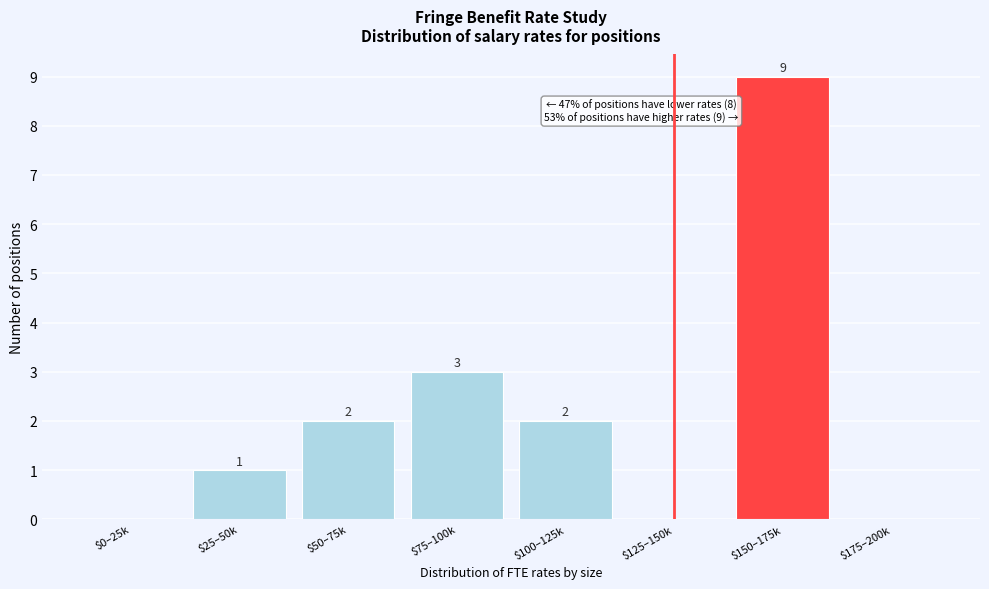

Which label corresponds to the largest value in the chart?

$150–175k